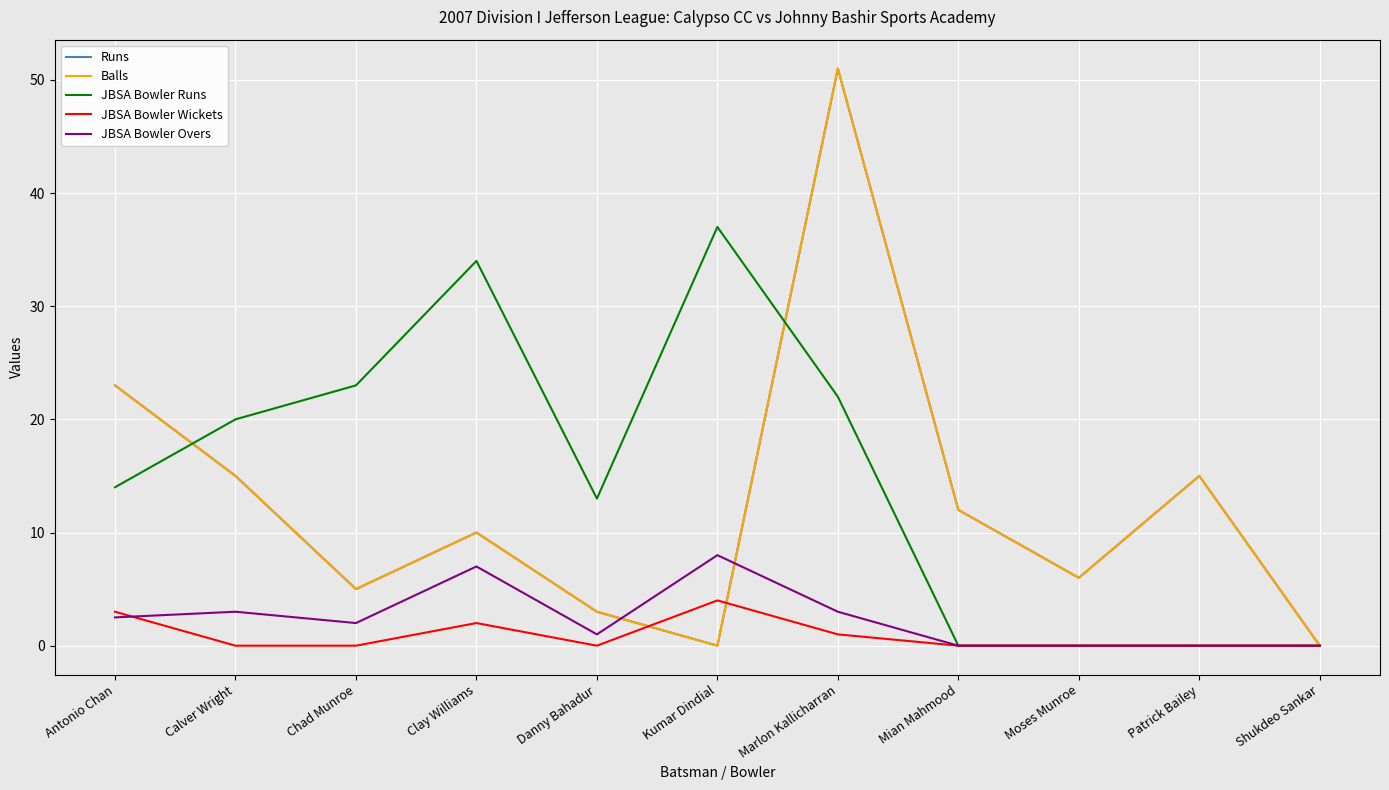

Does the chart have visible grid lines?

Yes